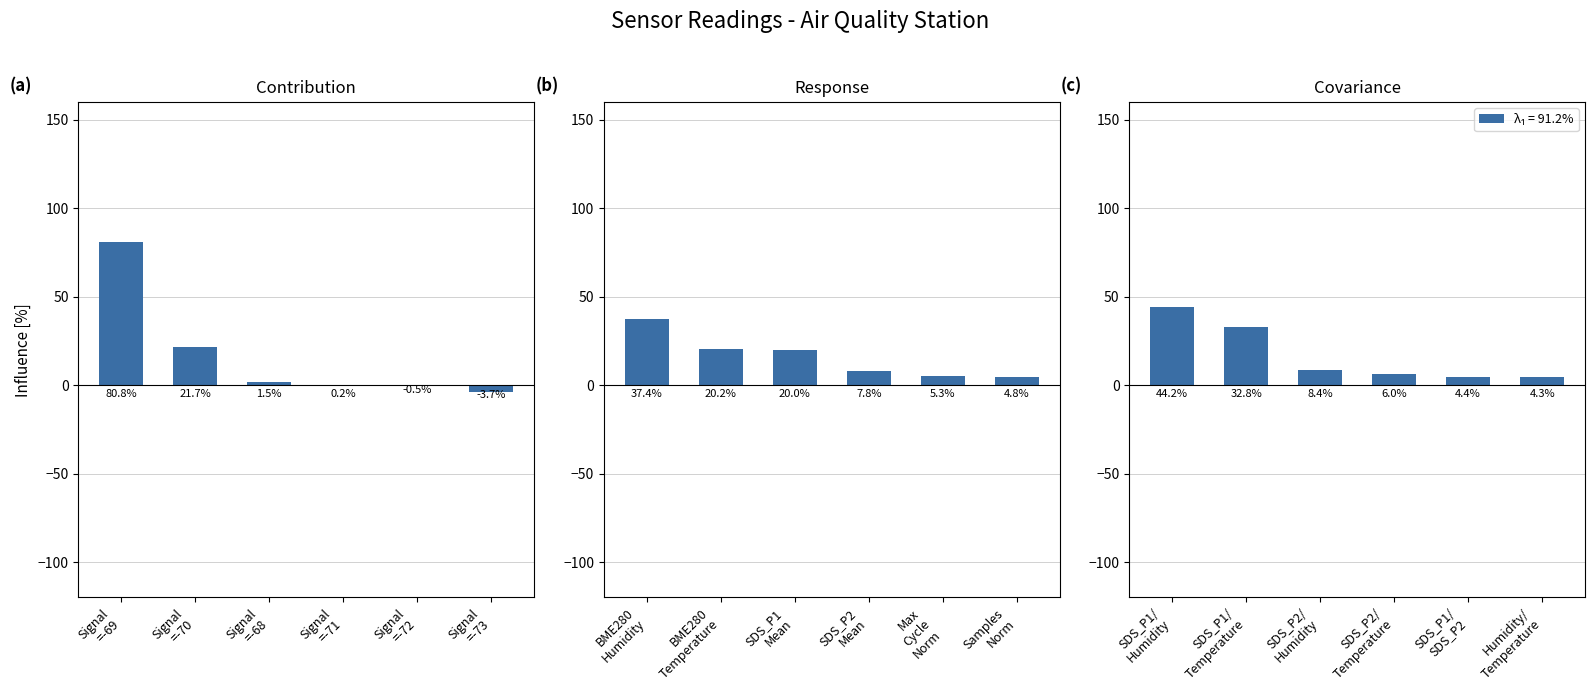

What is the difference between the highest and lowest values at 6?

83.6